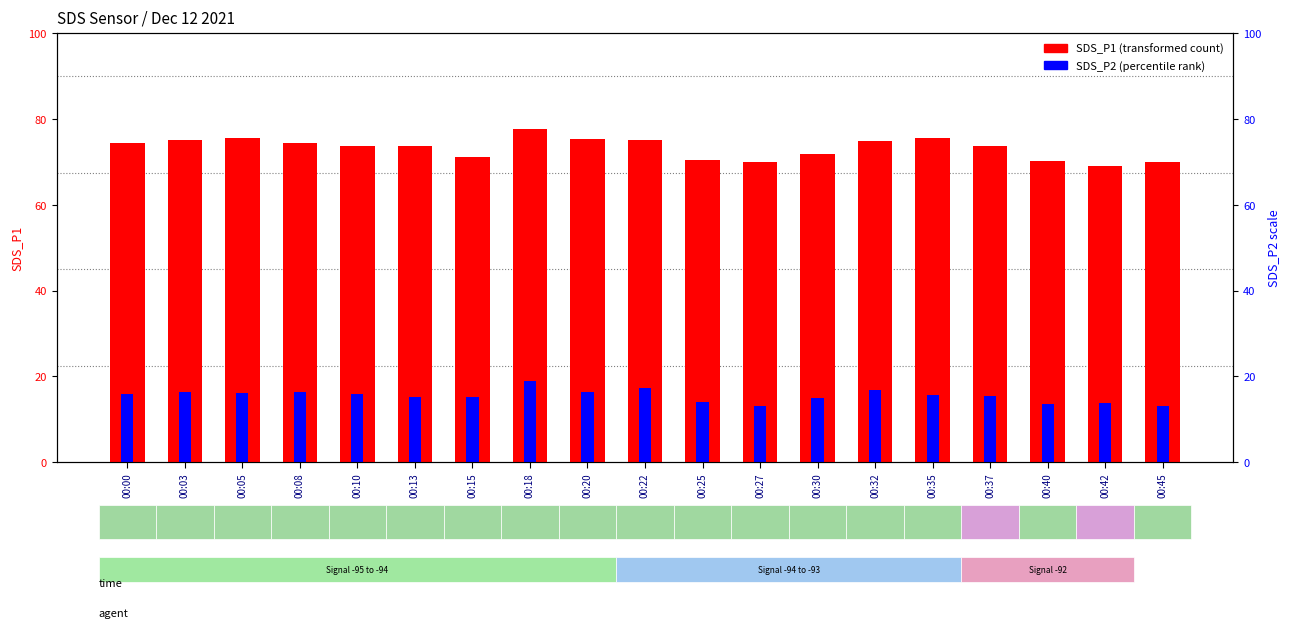

Which series changed the most between 00:20 and 00:42?

SDS_P1 (transformed count)